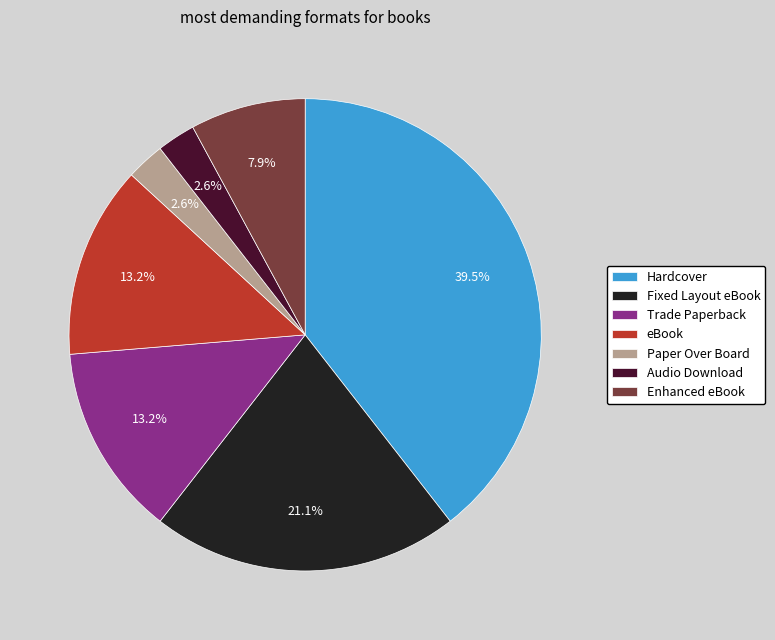

Approximately how many times larger is the value at Hardcover compared to Fixed Layout eBook?

1.9